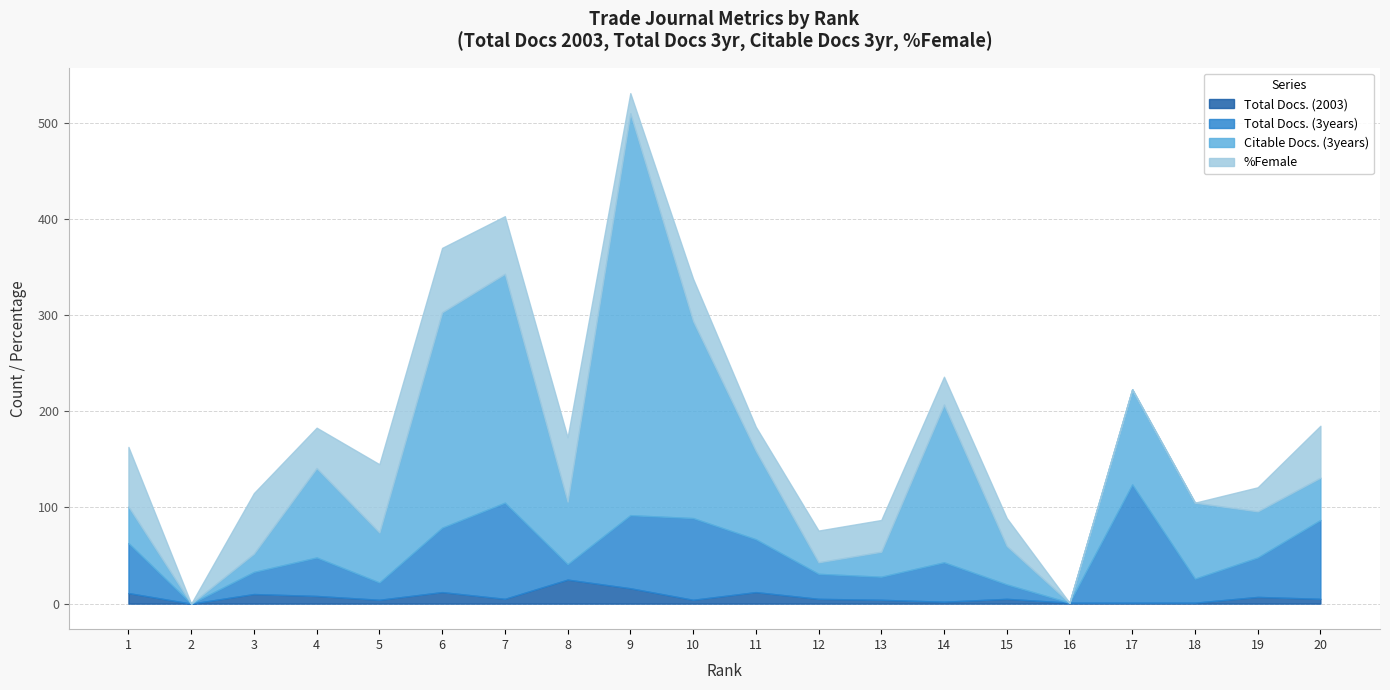

What is the difference between the maximum and minimum values in the %Female series?

71